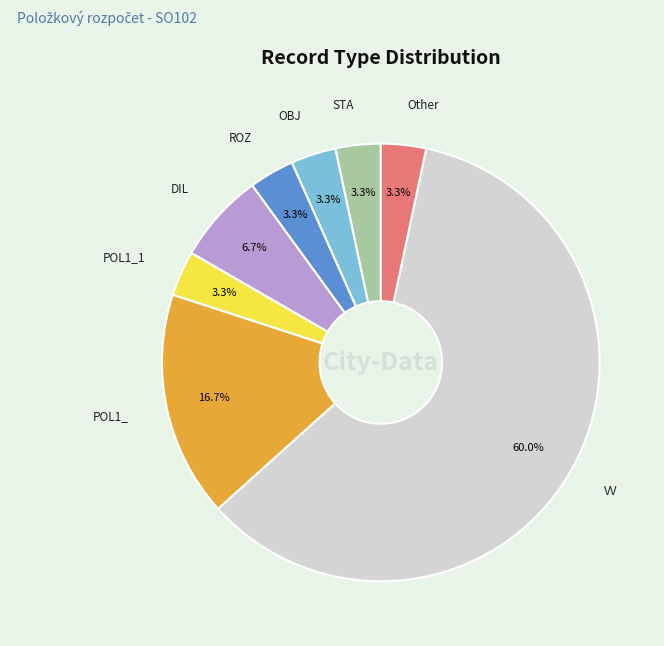

Is there a majority slice in this chart?

Yes